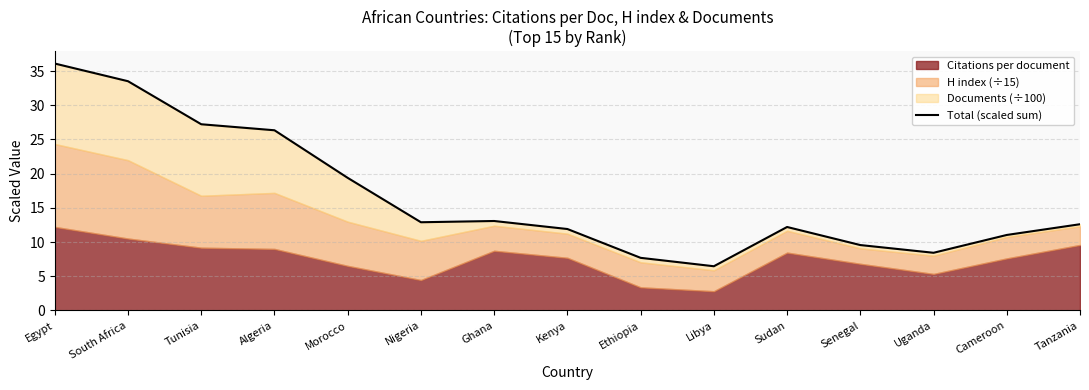

What position from the left is Senegal?

12